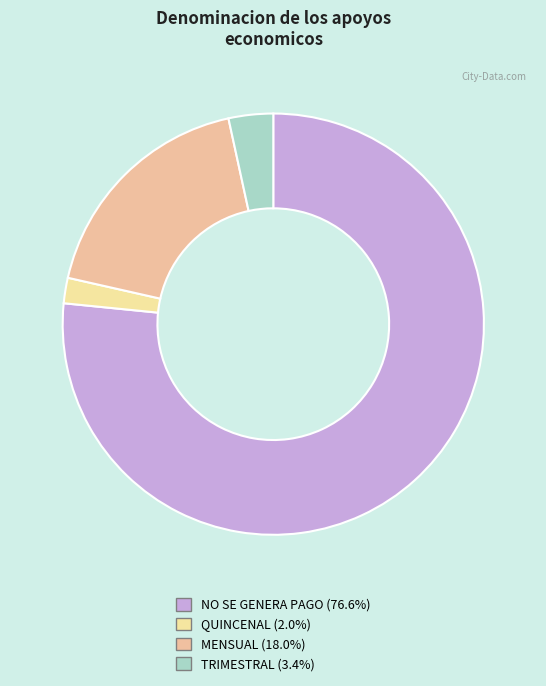

What is the largest slice in the pie chart?

NO SE GENERA PAGO